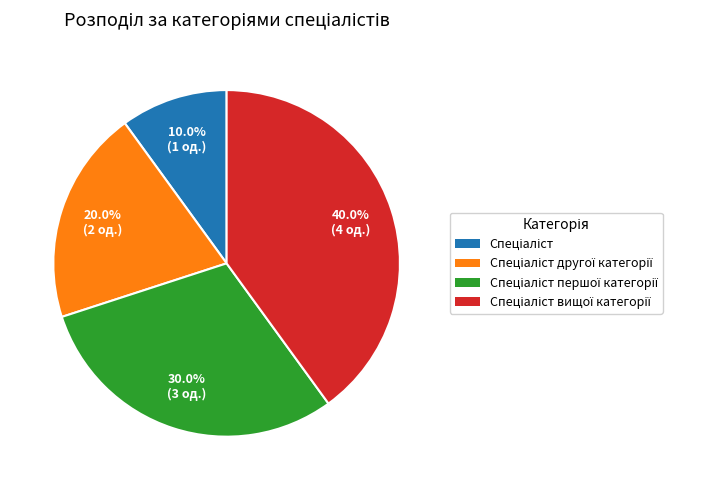

To the nearest percent, what is the difference between the largest and smallest slice percentages?

30%